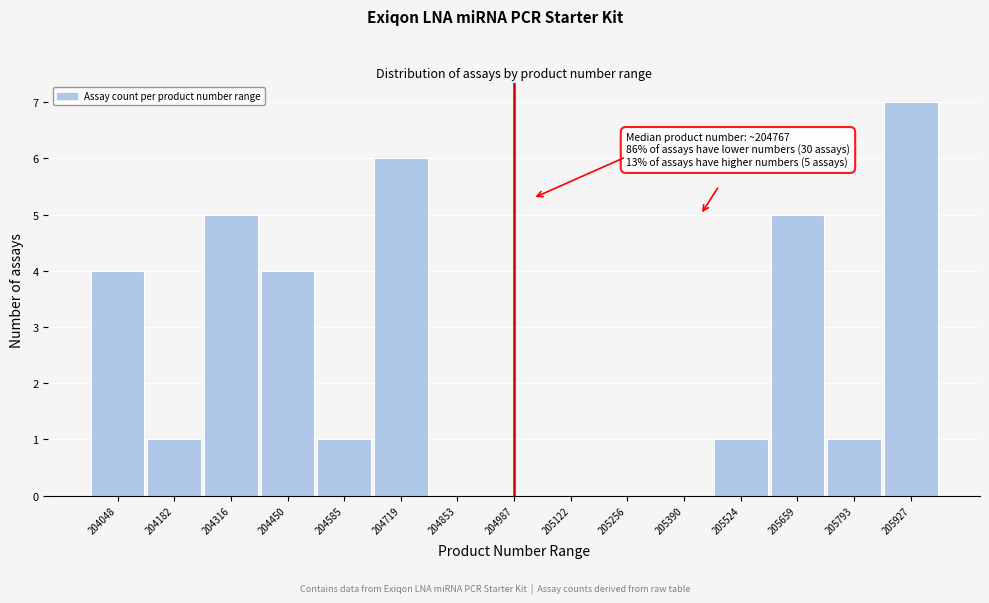

Reading left to right, transcribe all the data shown in this chart.

204048=4	204182=1	204316=5	204450=4	204585=1	204719=6	204853=0	204987=0	205122=0	205256=0	205390=0	205524=1	205659=5	205793=1	205927=7